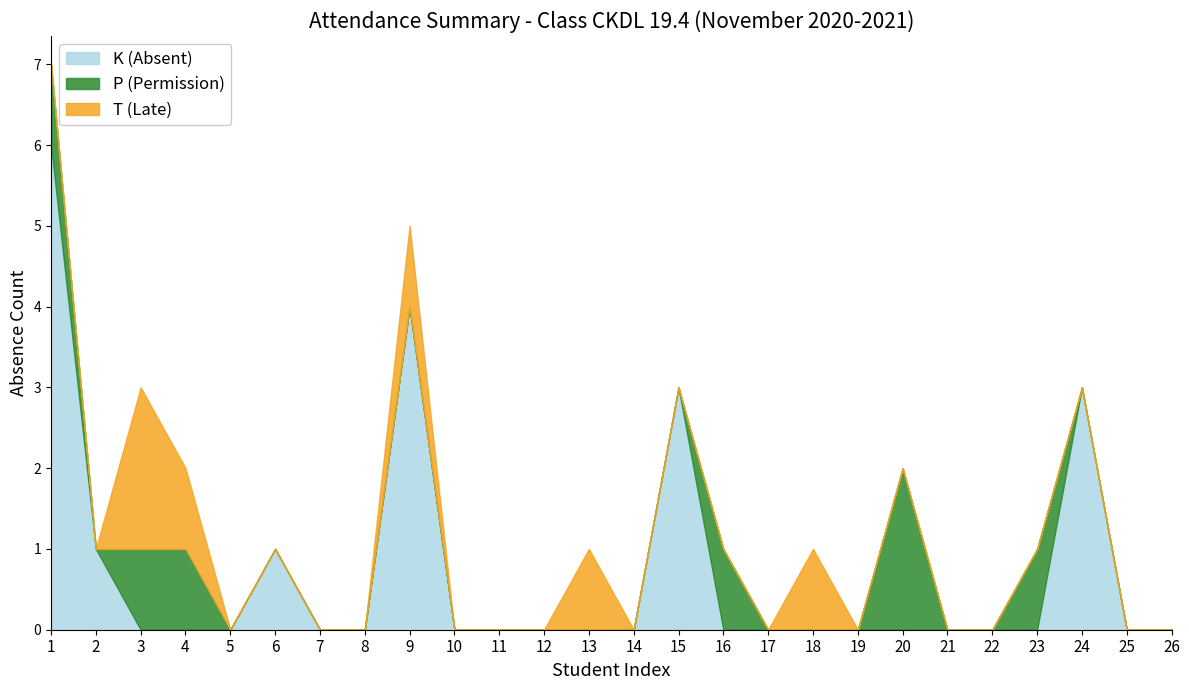

True or false: P (Permission) has a value of 0 at 26.

True